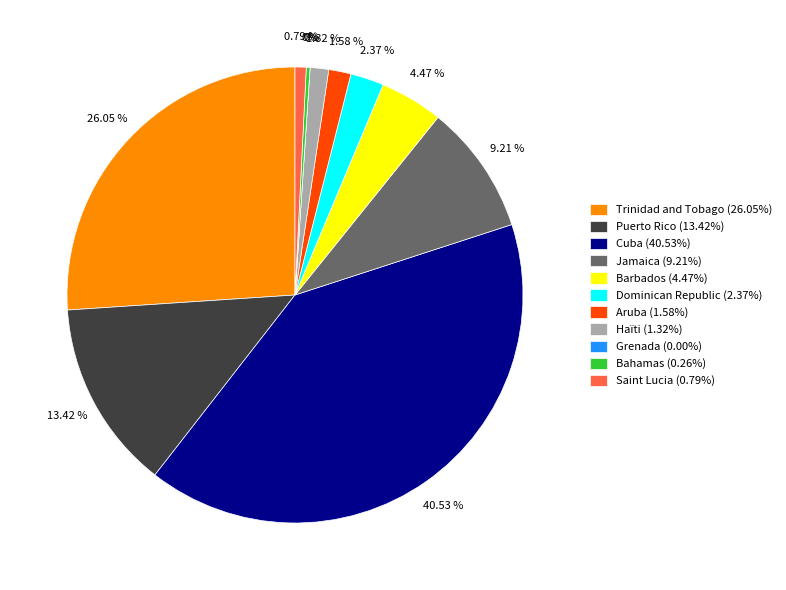

Between Barbados and Trinidad and Tobago, which is larger?

Trinidad and Tobago